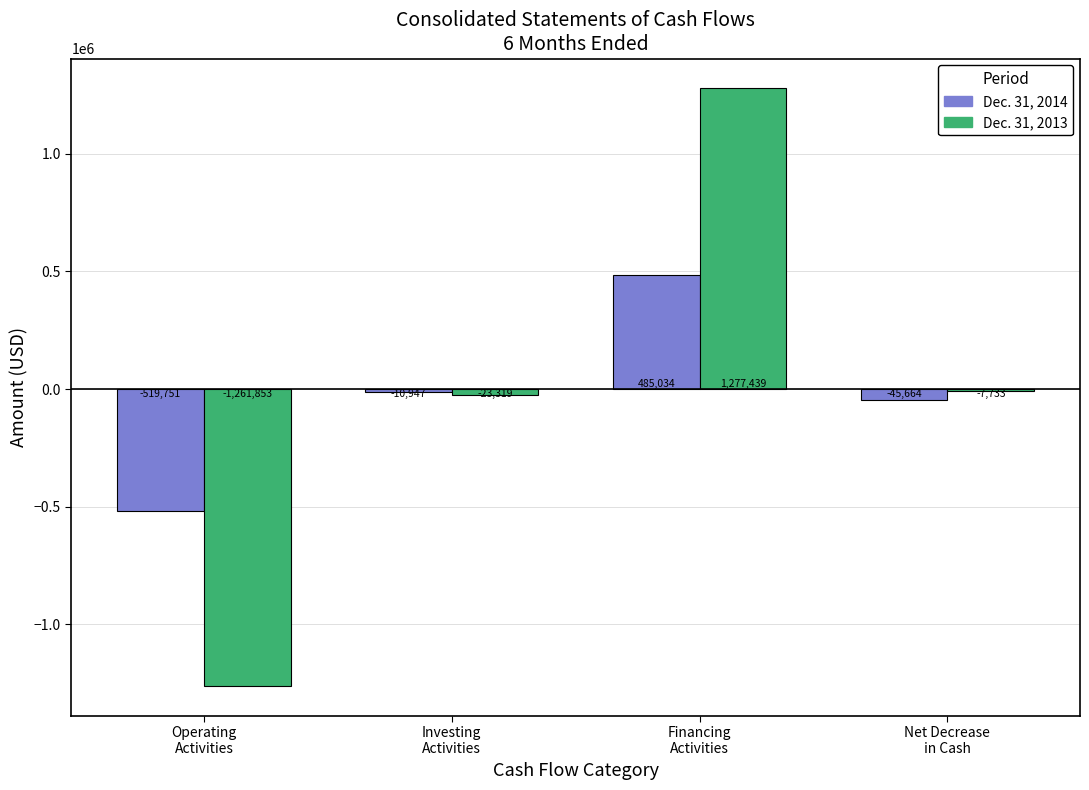

Does the chart contain stacked bars?

No